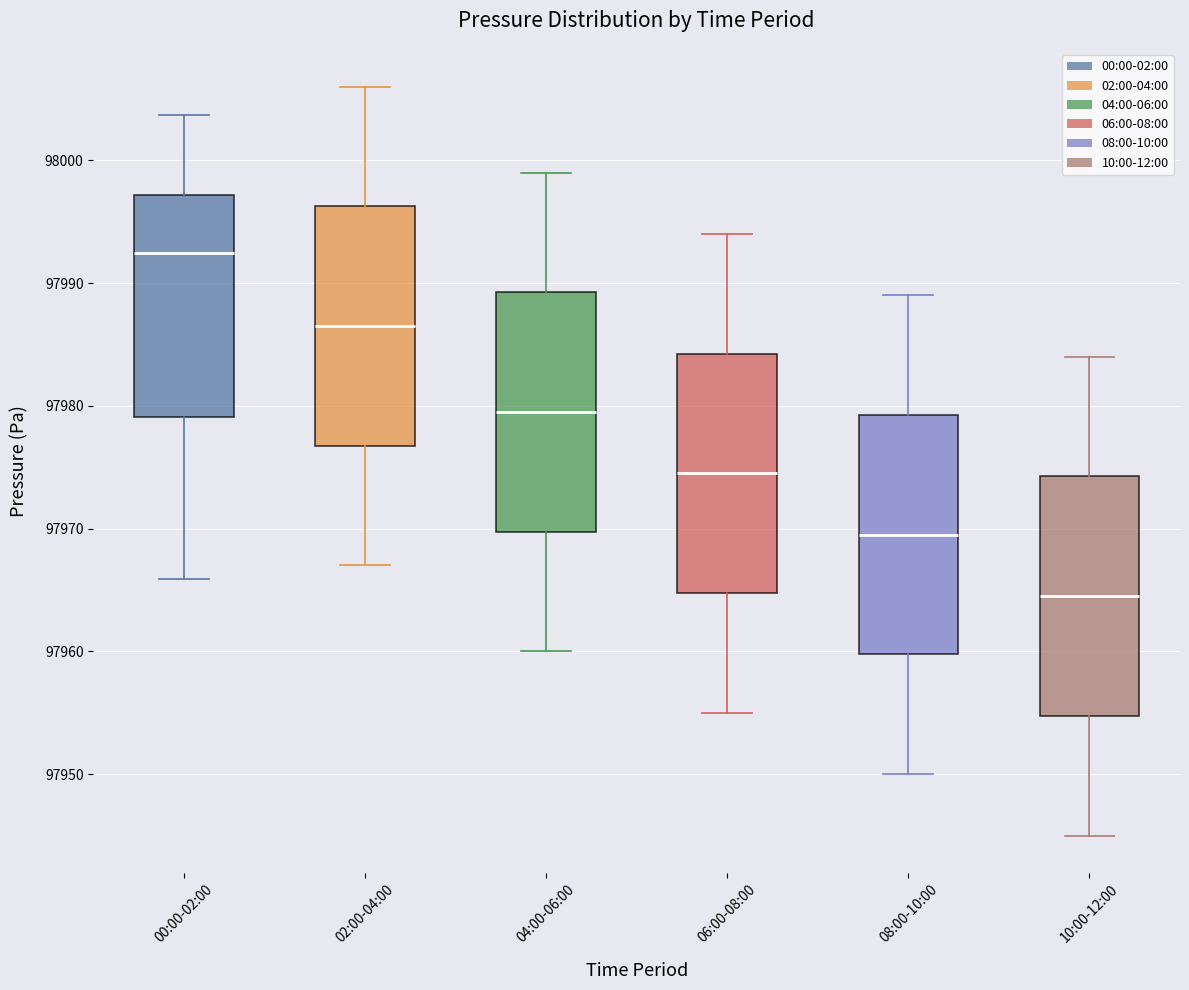

Reading left to right, transcribe this box plot: for each box, give where its median line is, the range the box spans, and where its two whiskers end, as read against the y-axis. The values are not printed on the chart, so give them approximately, as read against the axis.

00:00-02:00: median 97992, box 97979 to 97997, whiskers 97966 to 98004
02:00-04:00: median 97987, box 97977 to 97996, whiskers 97967 to 98006
04:00-06:00: median 97980, box 97970 to 97989, whiskers 97960 to 97999
06:00-08:00: median 97975, box 97965 to 97984, whiskers 97955 to 97994
08:00-10:00: median 97970, box 97960 to 97979, whiskers 97950 to 97989
10:00-12:00: median 97965, box 97955 to 97974, whiskers 97945 to 97984